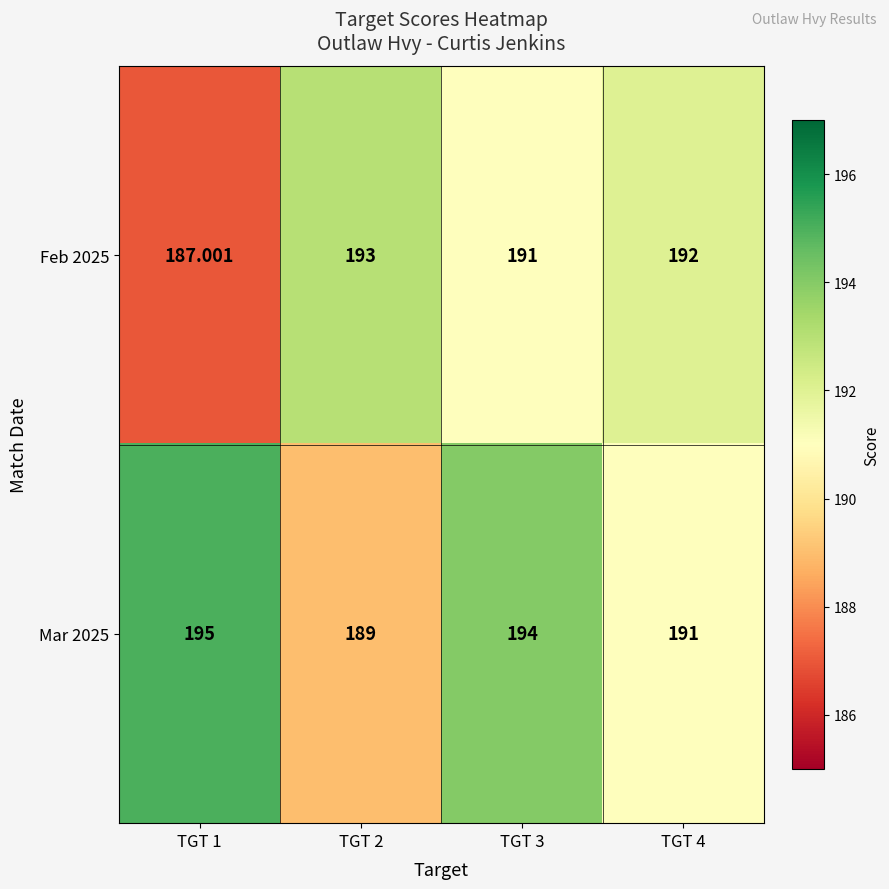

What is the difference between the highest and lowest values at TGT 1?

8.0